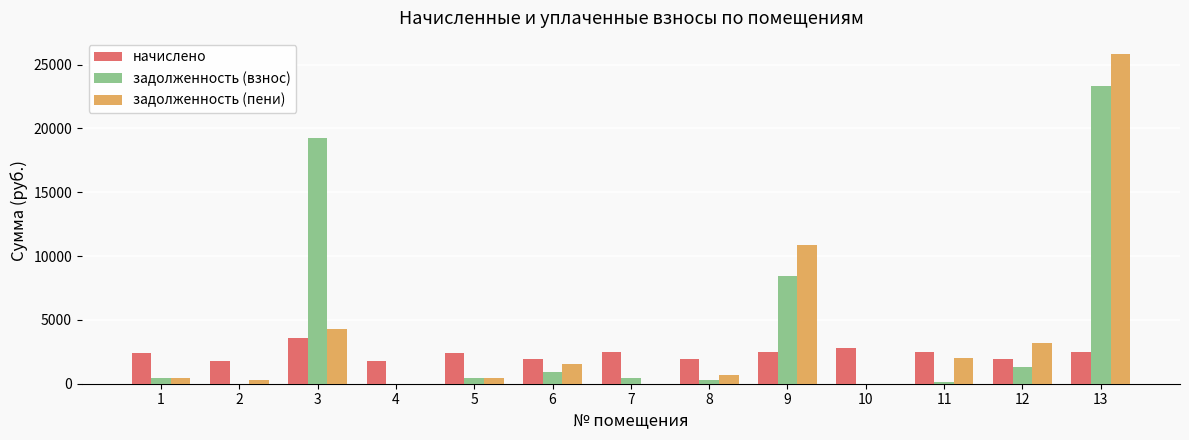

What is the approximate value of задолженность (взнос) at 2?

10.5